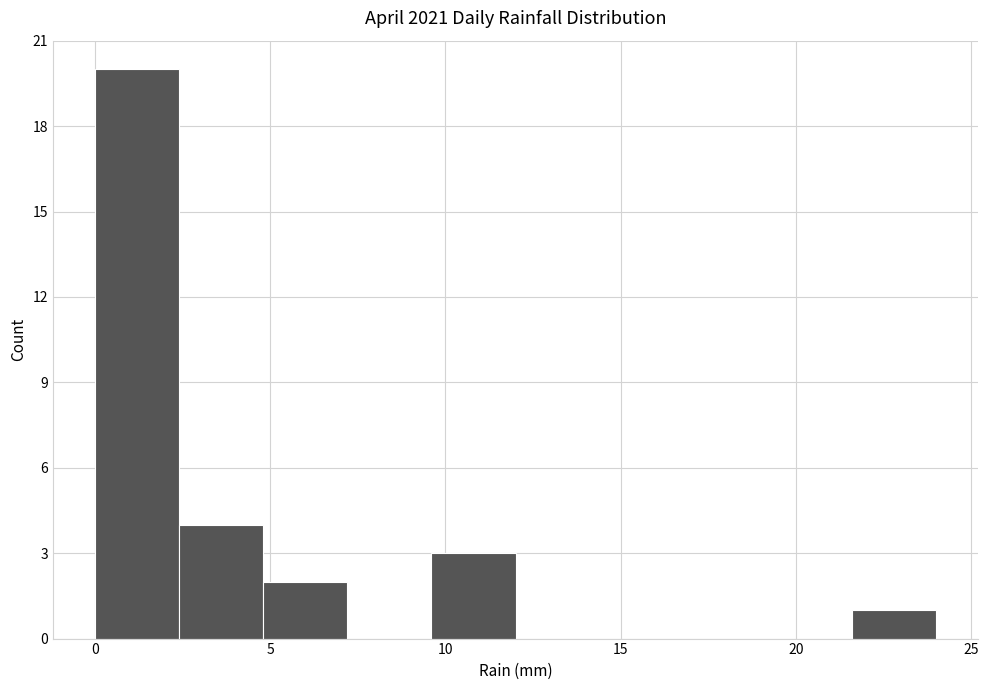

How tall is the bar that spans 21.6 to 24.0 on the x-axis? Neither the bar edges nor the heights are printed on the chart, so give them approximately, as read against the axes.

1